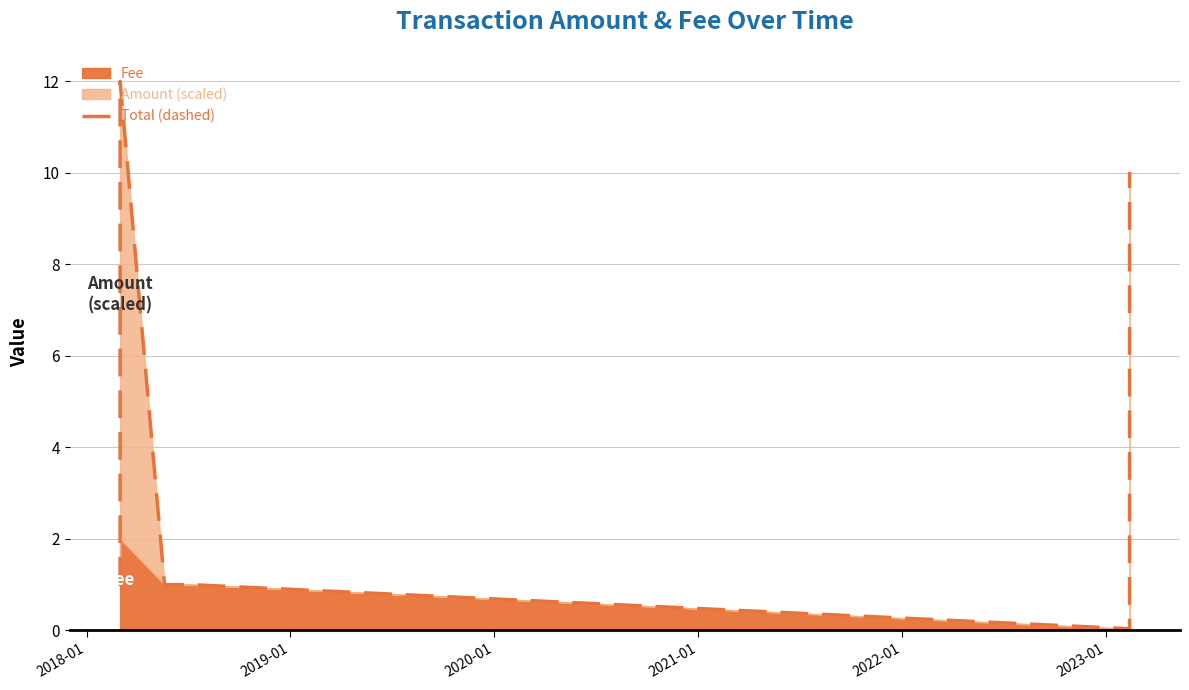

What is the difference between the maximum and minimum values?

12.0